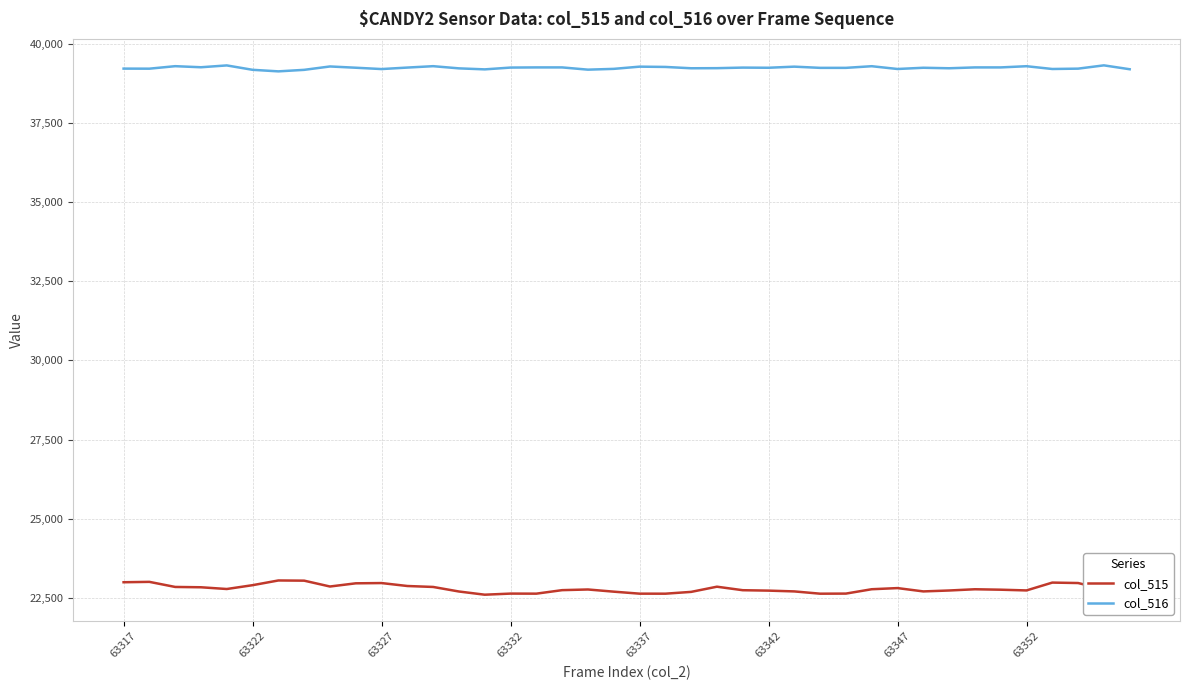

What is the maximum value shown in the chart?

39331